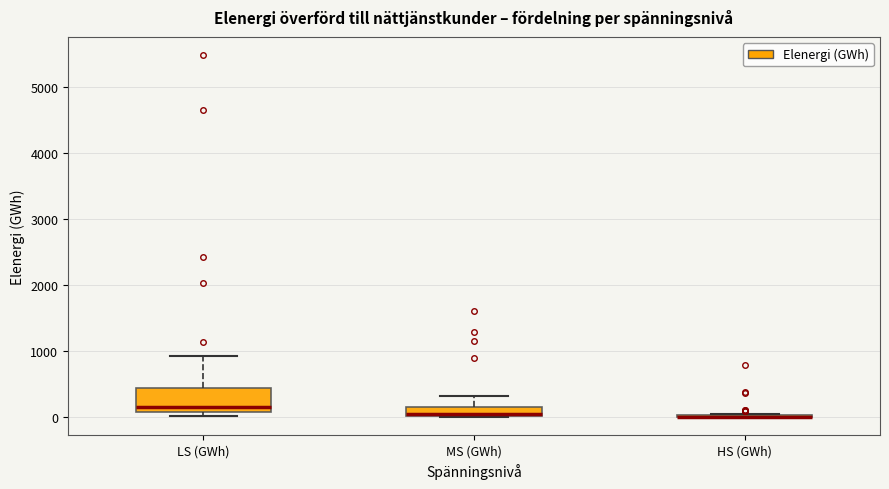

Comparing the boxes themselves (not the whiskers), which one is the tallest?

LS (GWh)